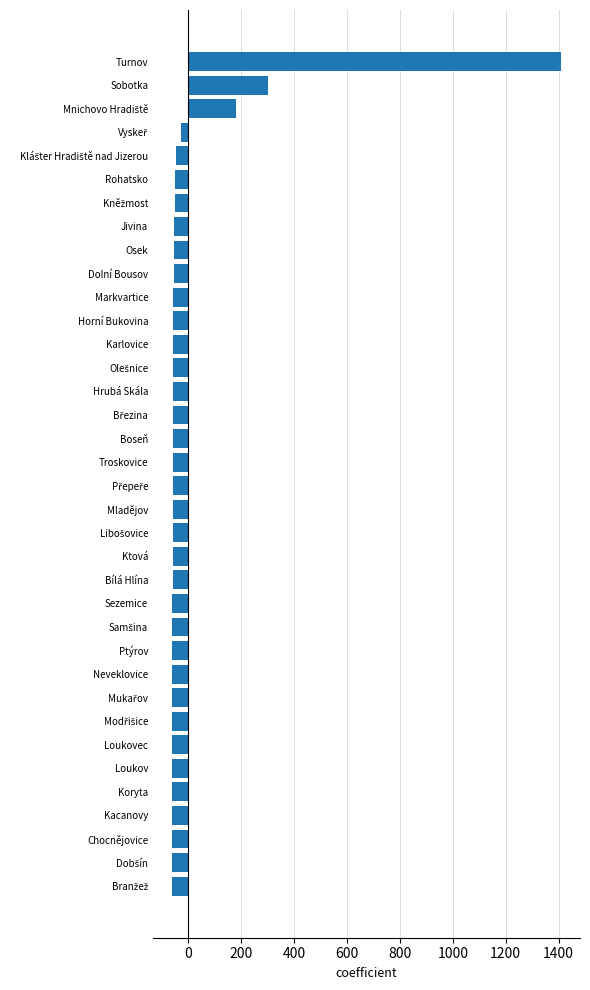

The value at Kacanovy is -60.4. True or false?

True